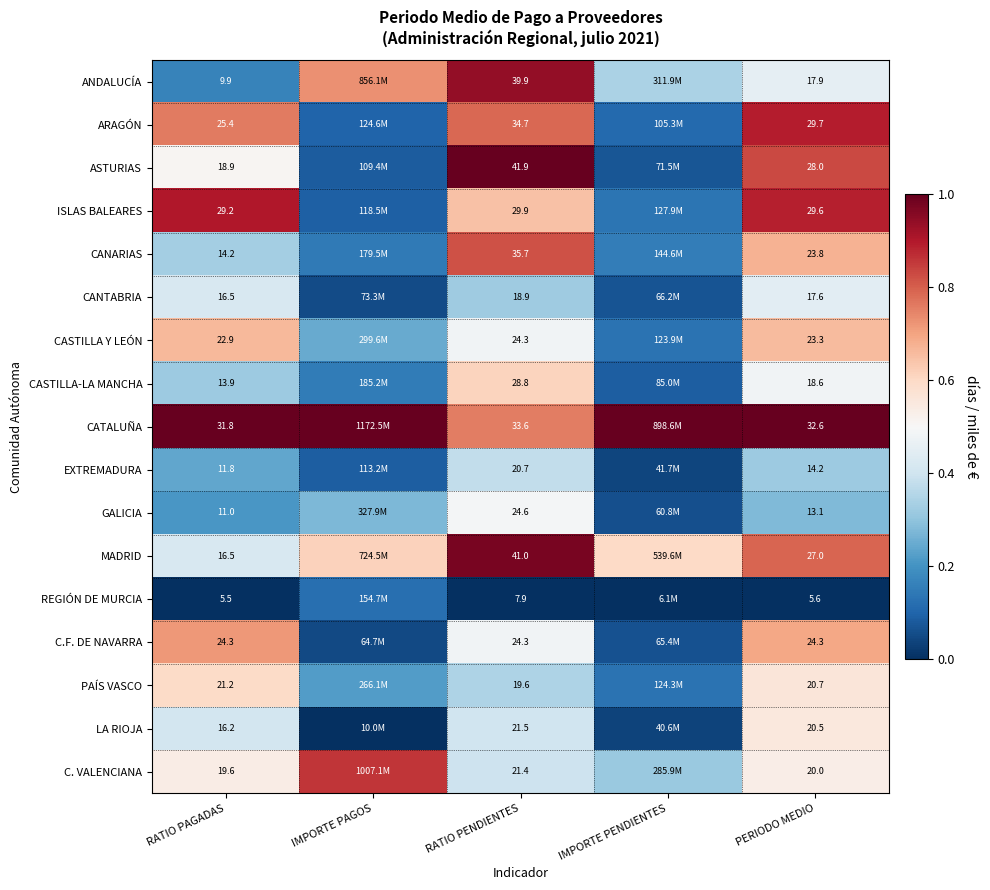

Between RATIO PENDIENTES and PERIODO MEDIO, which series saw the biggest shift?

ANDALUCÍA